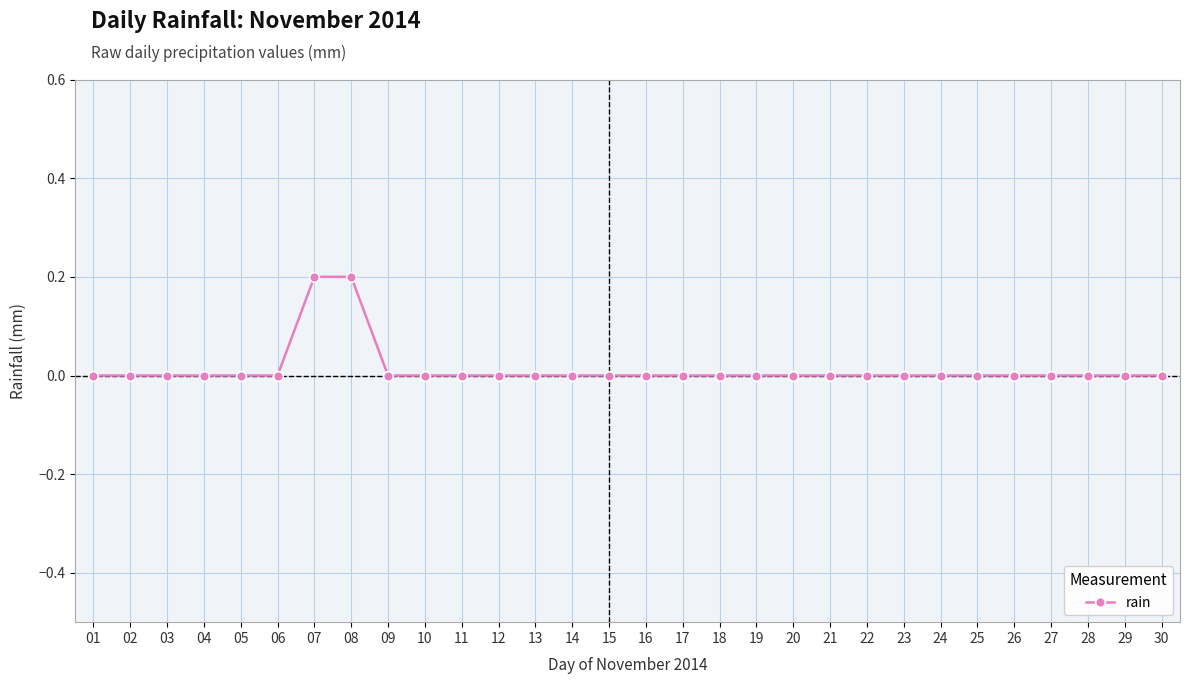

True or false: the data shows 0.0 at 28.

True